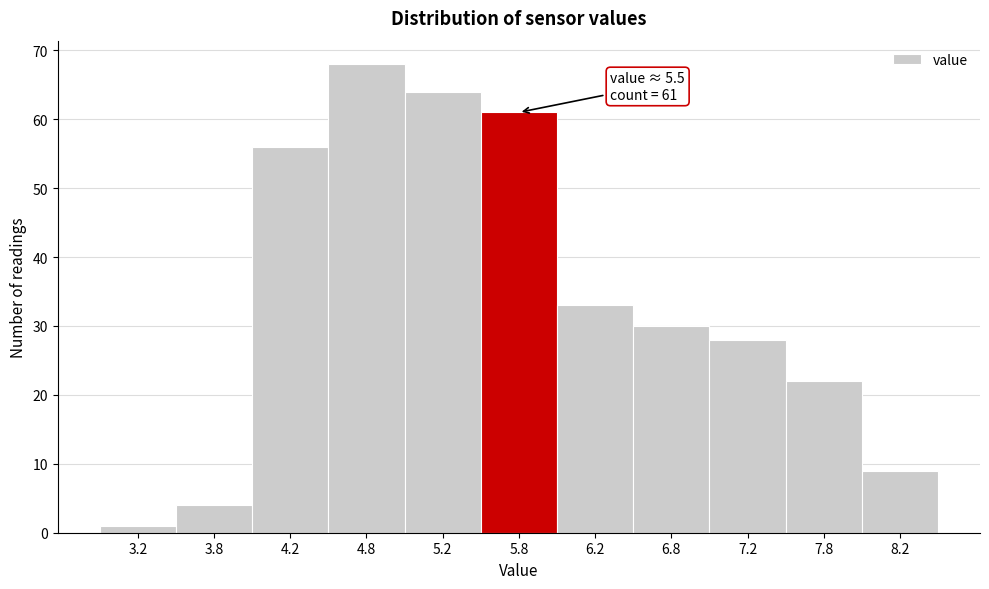

Over which range of the x-axis is the bar tallest?

4.5 to 5.0